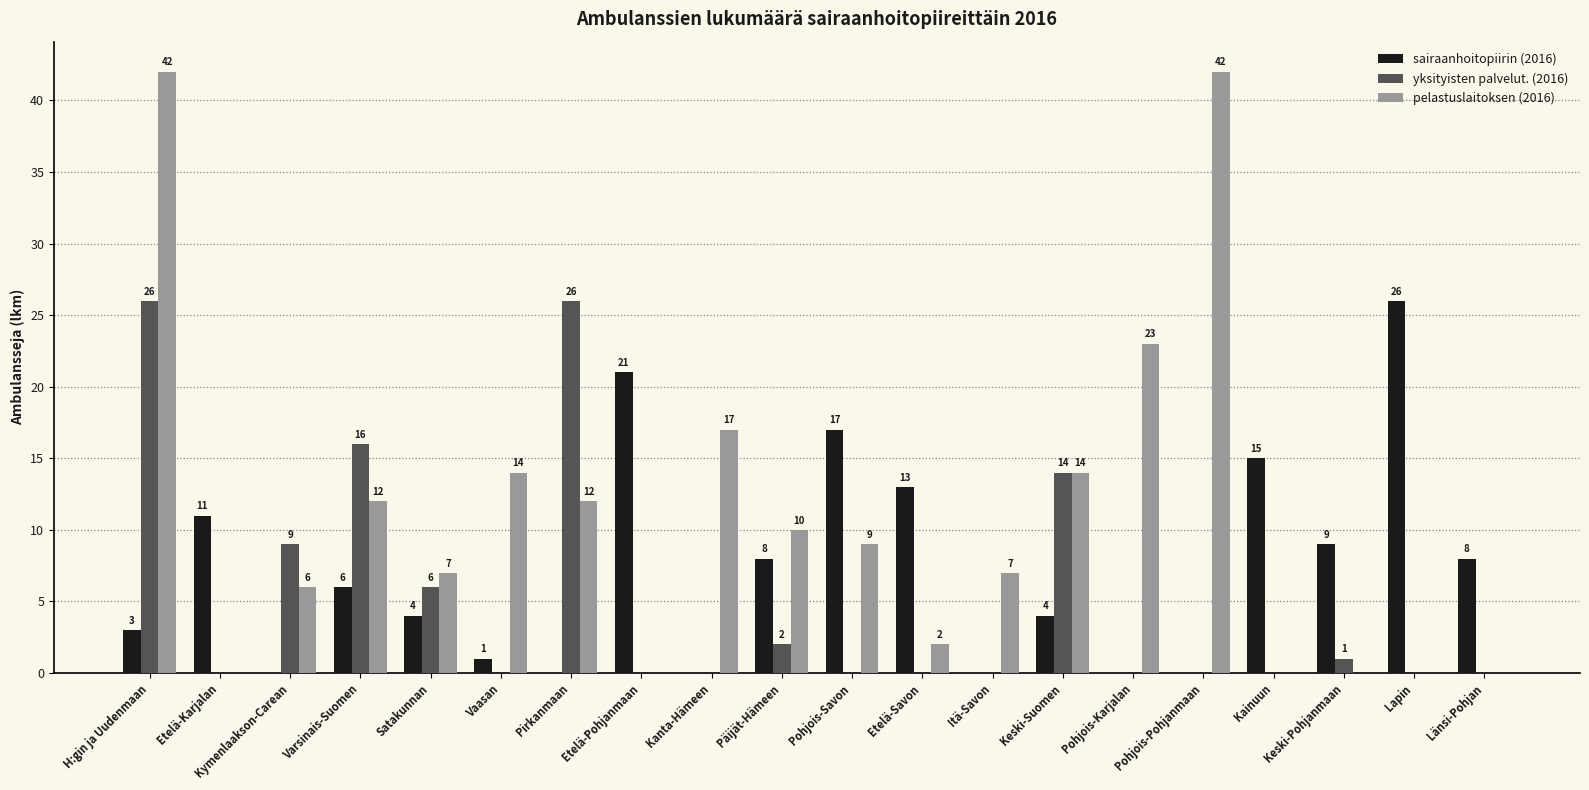

What is the sum of all pelastuslaitoksen (2016) values?

217